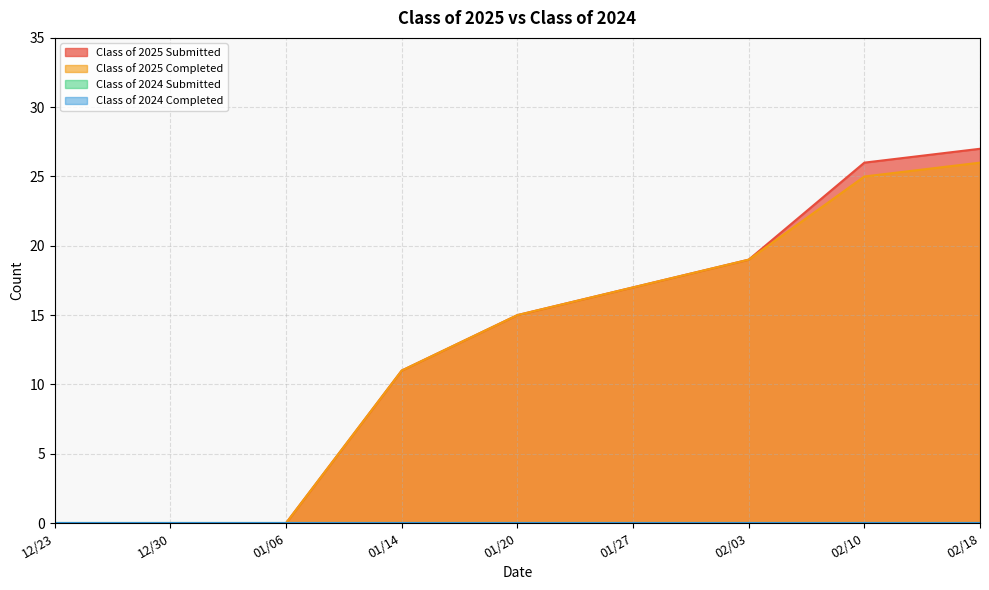

Is it true that Class of 2024 Submitted equals 0 at 01/27?

True